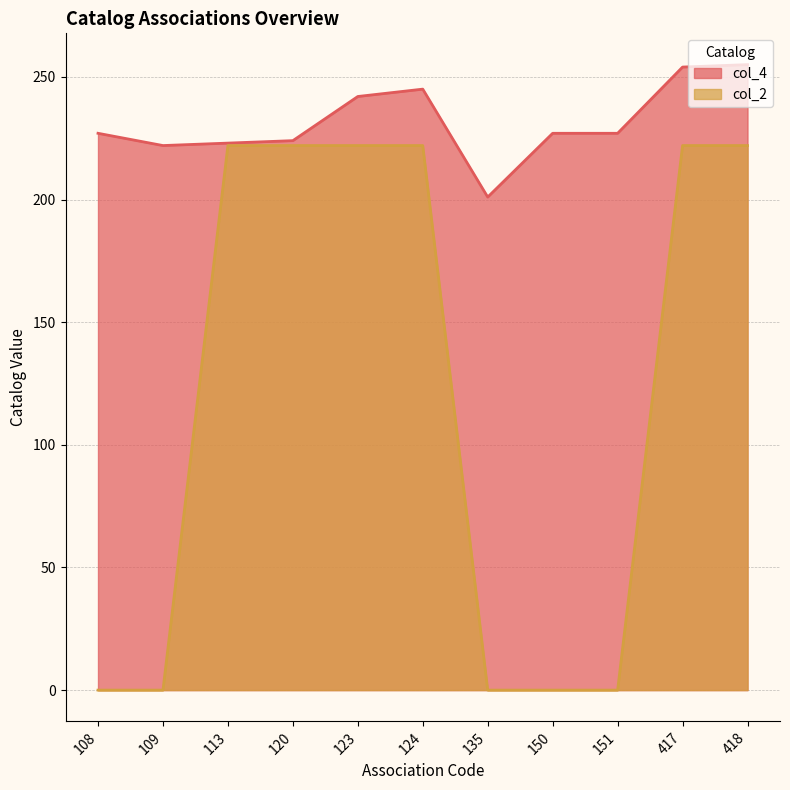

At which category does col_4 reach its first local peak?

124